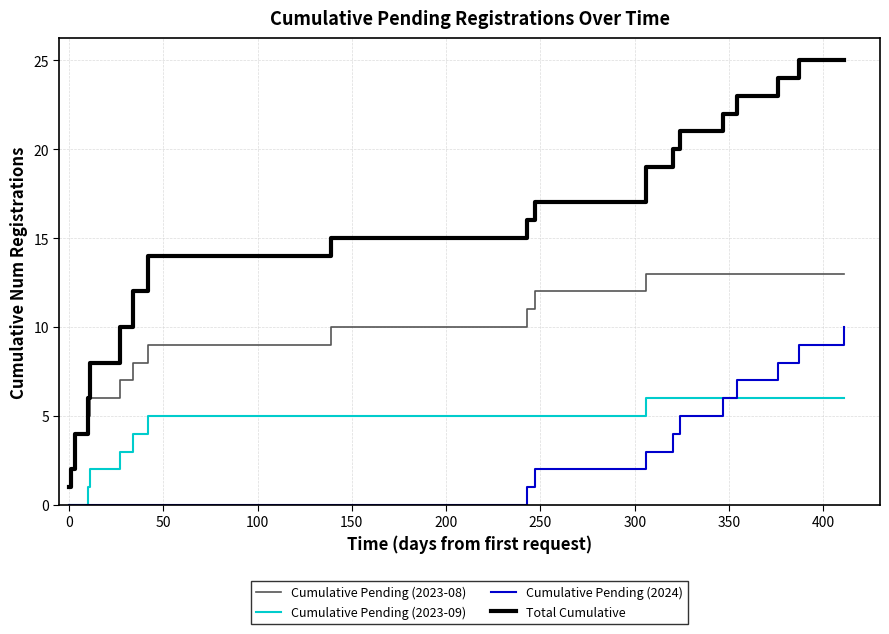

True or false: Cumulative Pending (2024) and Cumulative Pending (2023-09) cross at least once.

False